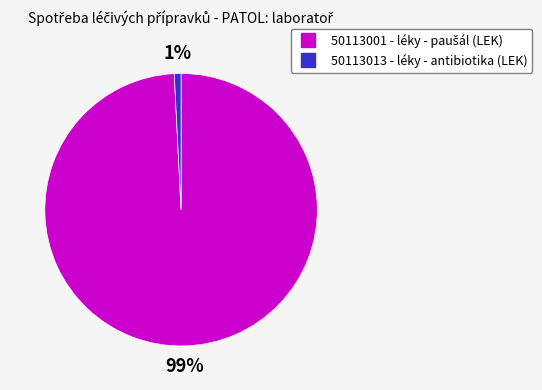

To the nearest percent, what is the average slice percentage?

50%